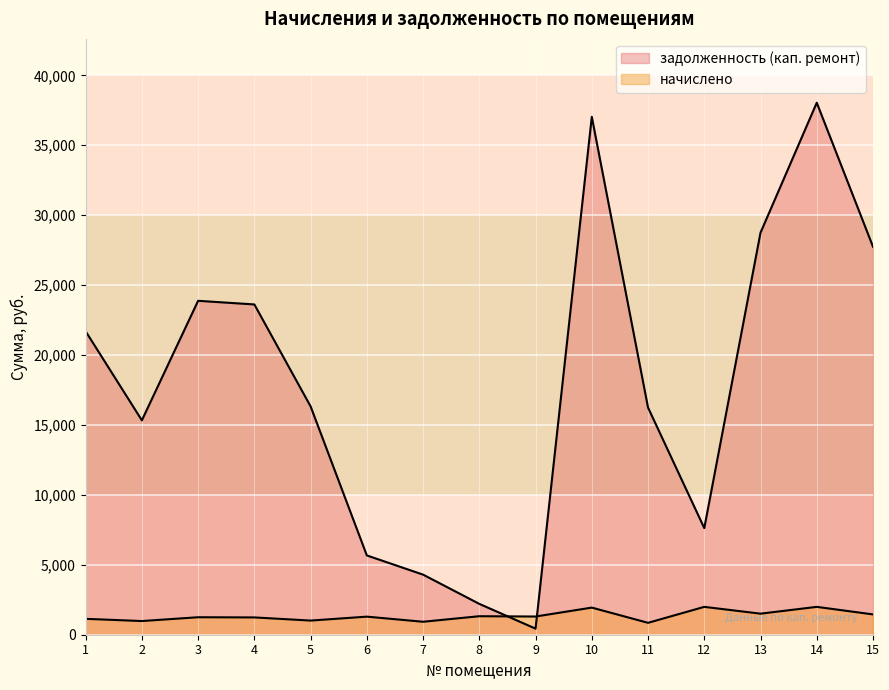

At how many categories does at least one series exceed 31073?

2